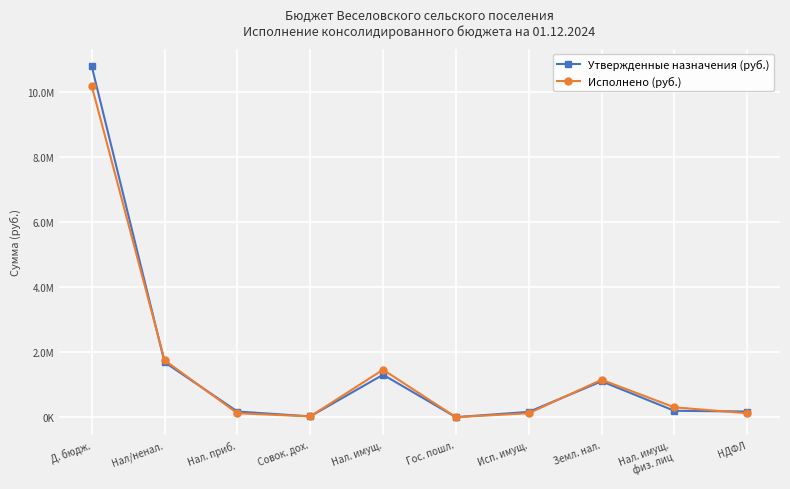

What is the label of the 8th point from the right?

Нал. приб.